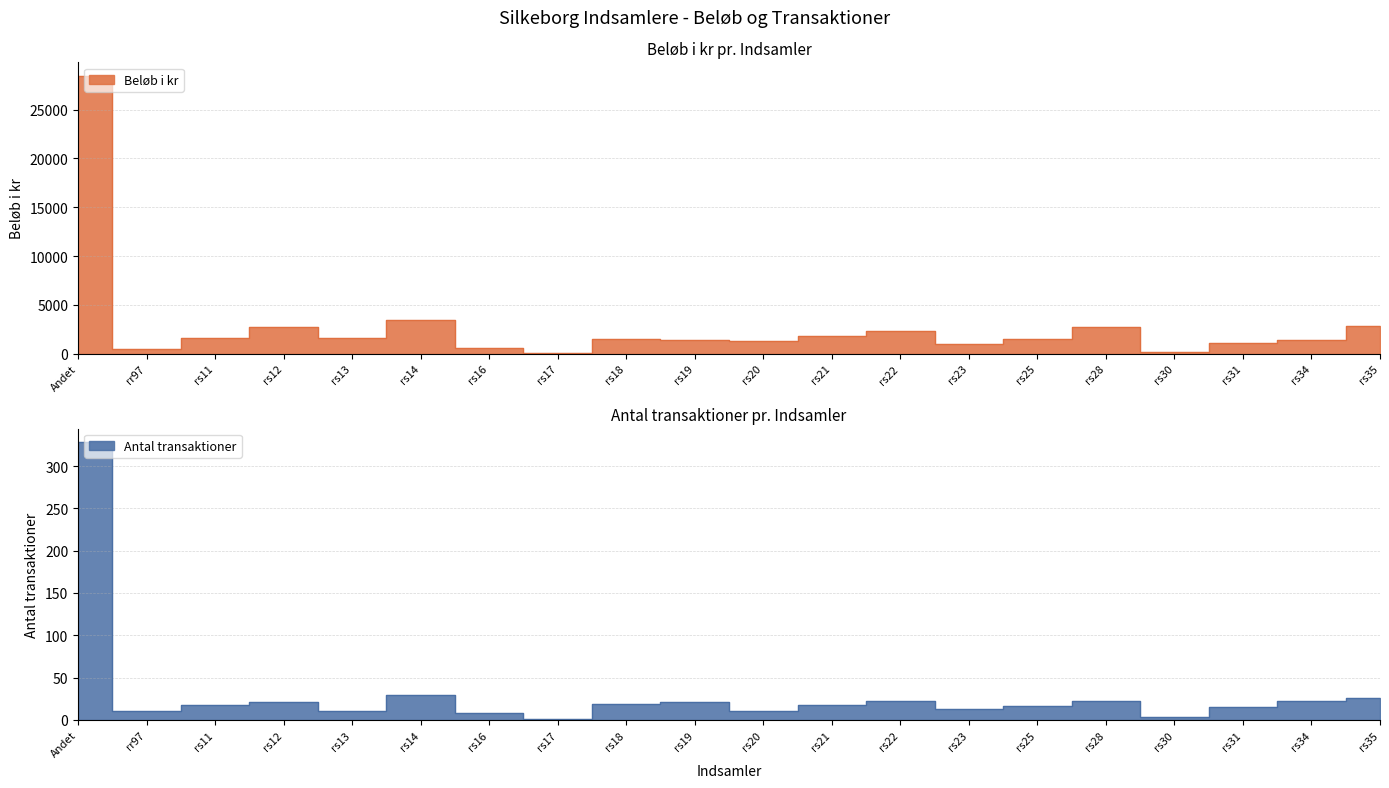

What is the difference between the Antal transaktioner values at Andet and rs31?

313